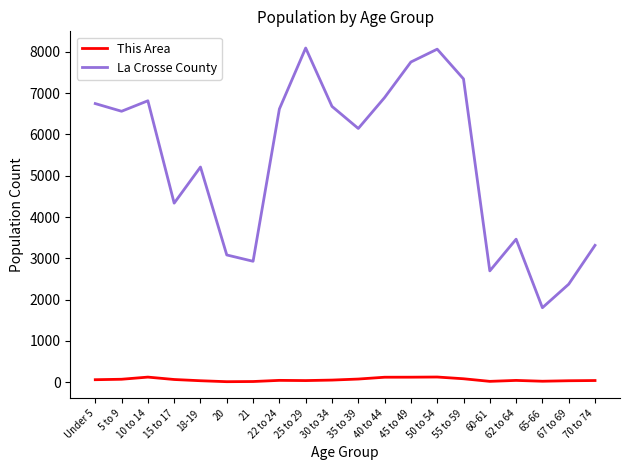

Rank the series at 18-19 from highest to lowest value.

La Crosse County, This Area